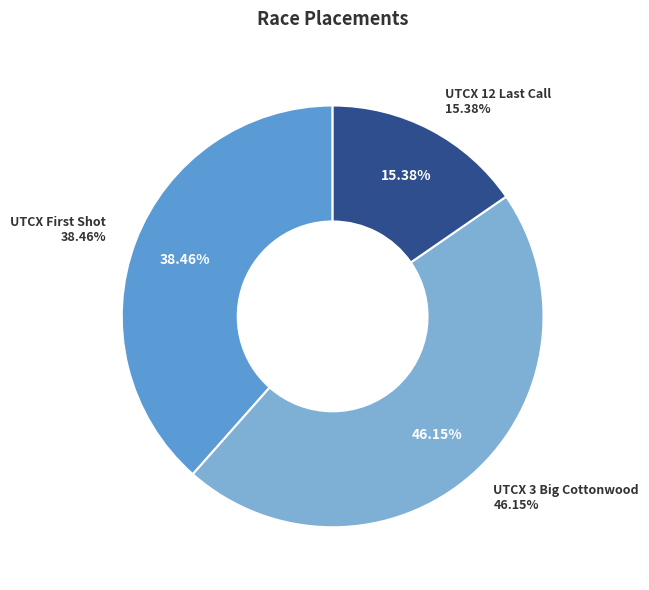

To the nearest percent, what is the average slice percentage?

33%